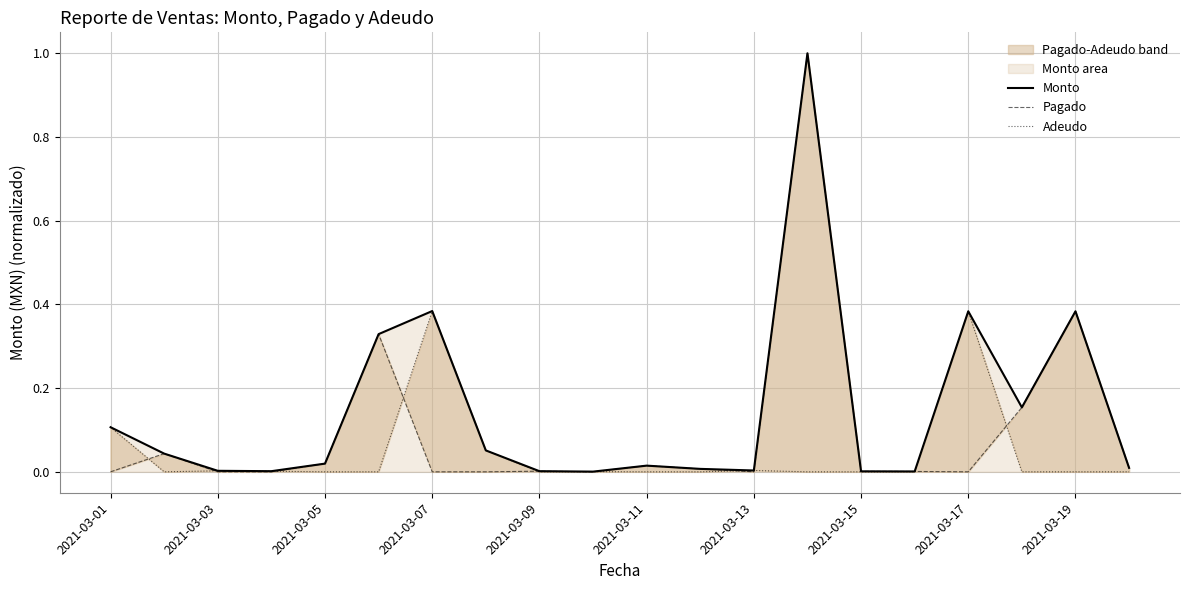

True or false: Adeudo has more than 1 points higher than both neighbors.

True